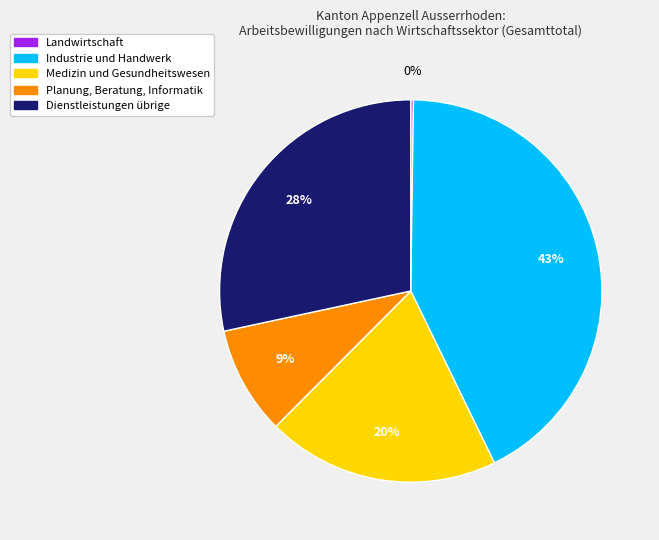

Between Planung, Beratung, Informatik and Medizin und Gesundheitswesen, which is larger?

Medizin und Gesundheitswesen